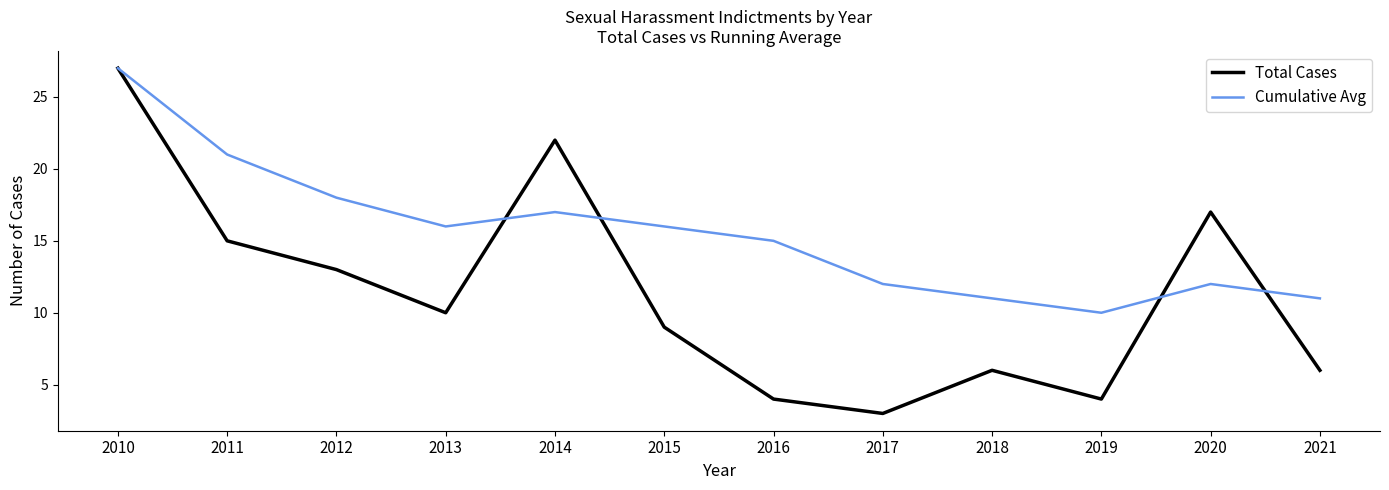

Reading left to right, transcribe all the data shown in this chart.

Total Cases: 2010=27	2011=15	2012=13	2013=10	2014=22	2015=9	2016=4	2017=3	2018=6	2019=4	2020=17	2021=6
Cumulative Avg: 2010=27	2011=21	2012=18	2013=16	2014=17	2015=16	2016=15	2017=12	2018=11	2019=10	2020=12	2021=11